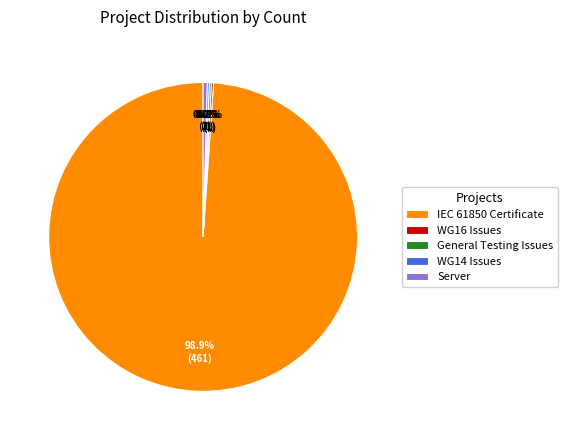

Does IEC 61850 Certificate account for over 50% of the chart?

Yes